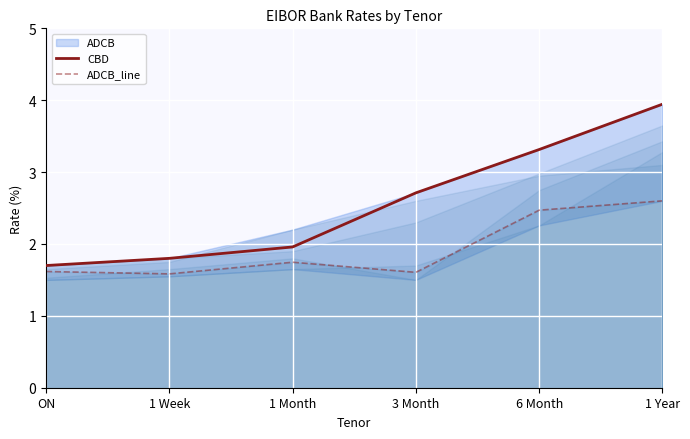

Reading left to right, list all the values displayed in this chart.

CBD: ON=1.7	1 Week=1.8	1 Month=2.0	3 Month=2.7	6 Month=3.3	1 Year=3.9
ADCB_line: ON=1.6	1 Week=1.6	1 Month=1.7	3 Month=1.6	6 Month=2.5	1 Year=2.6